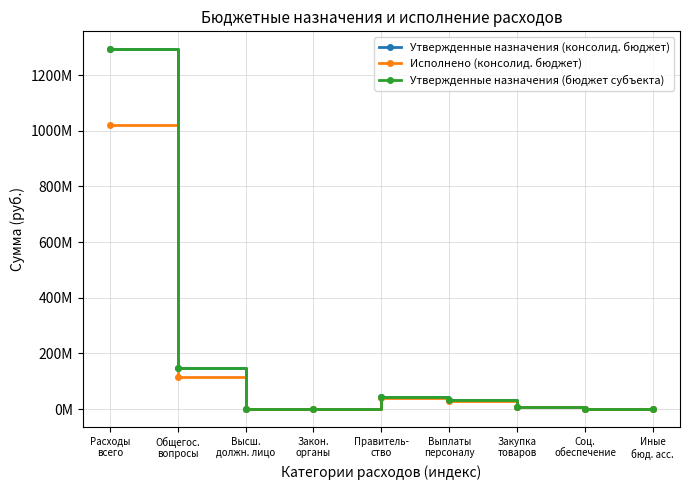

What position from the right is Выплаты
персоналу?

4